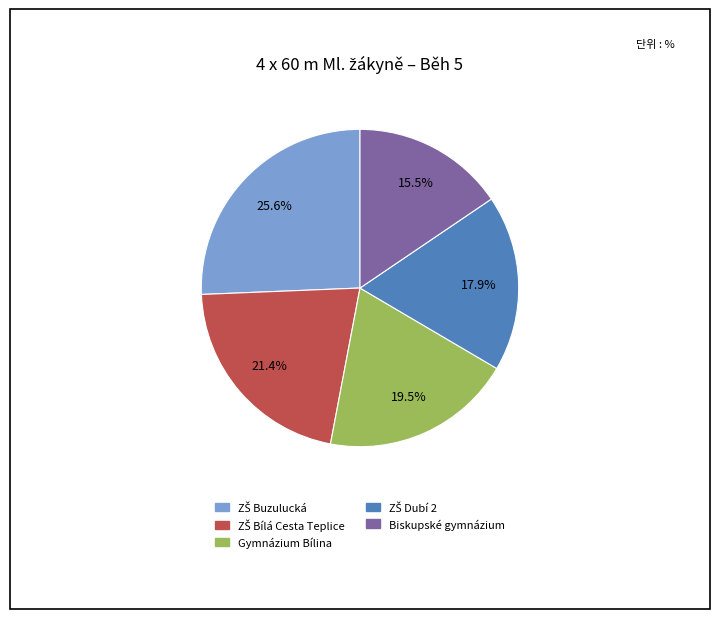

Which slice is the smallest?

Biskupské gymnázium